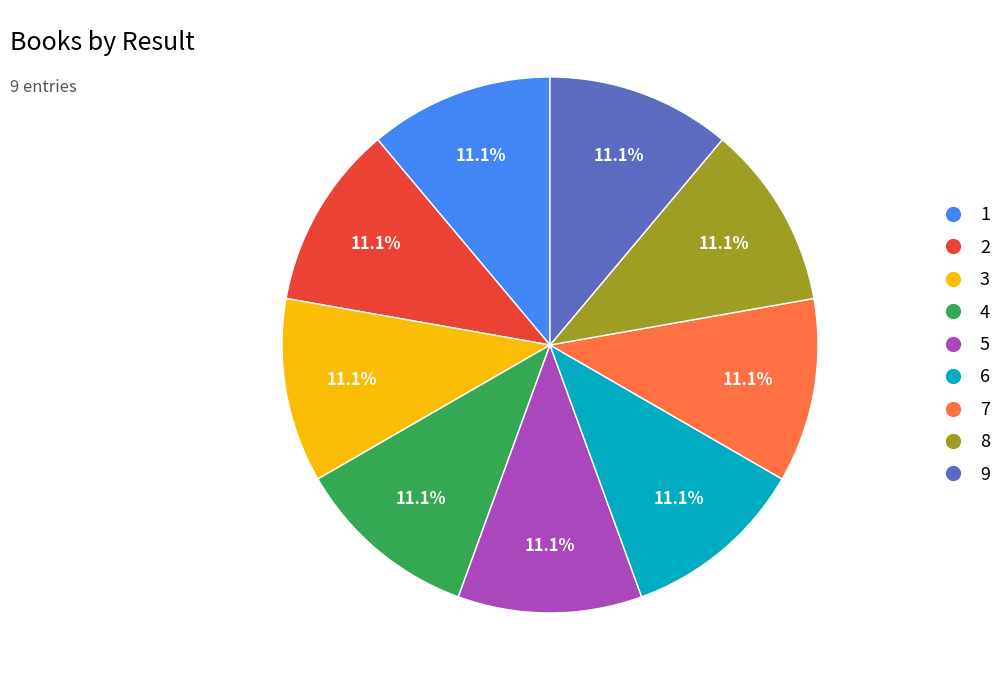

Approximately how many times larger is the value at 8 compared to 6?

1.0